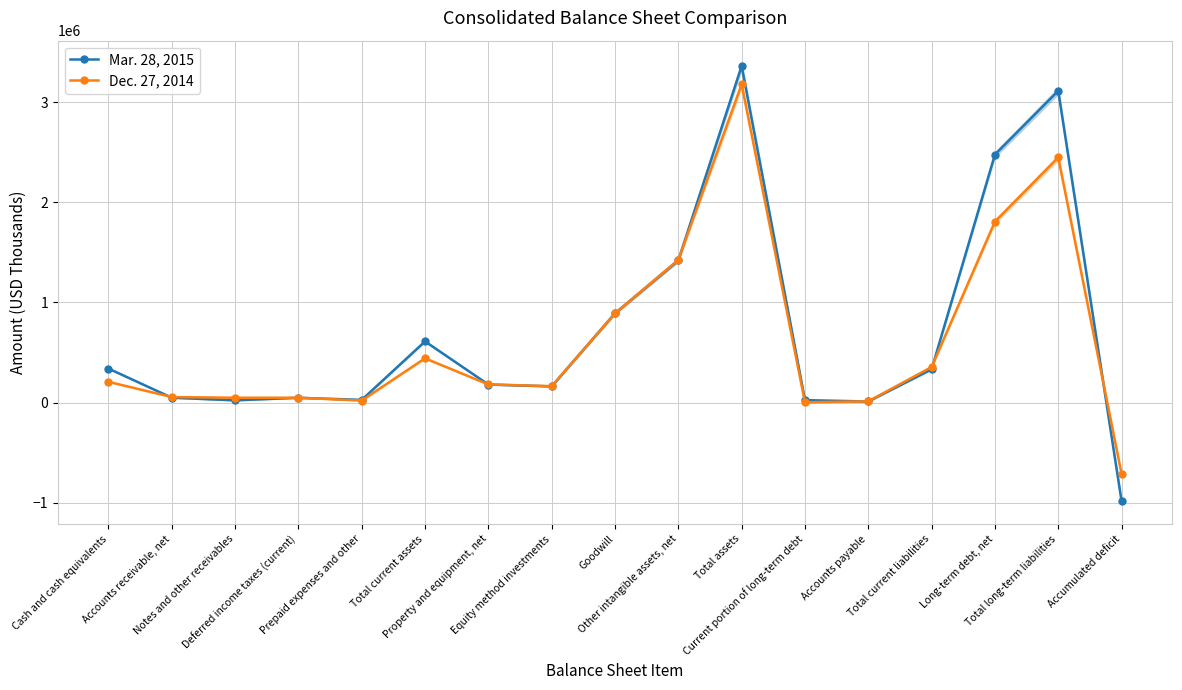

Reading right to left, list all the values displayed in this chart.

Mar. 28, 2015: -982360	3111988	2476079	332927	11711	25253	3360057	1419818	892124	162410	181069	611579	27752	48708	23151	49534	340393
Dec. 27, 2014: -711531	2446914	1807081	355519	13814	3852	3177383	1425797	891370	164493	182061	442618	21101	49216	49152	55908	208080